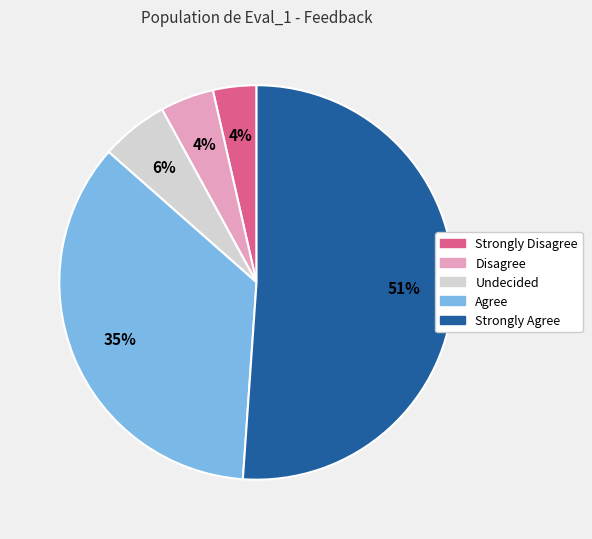

Is the sum of Undecided and Strongly Disagree greater than half?

No